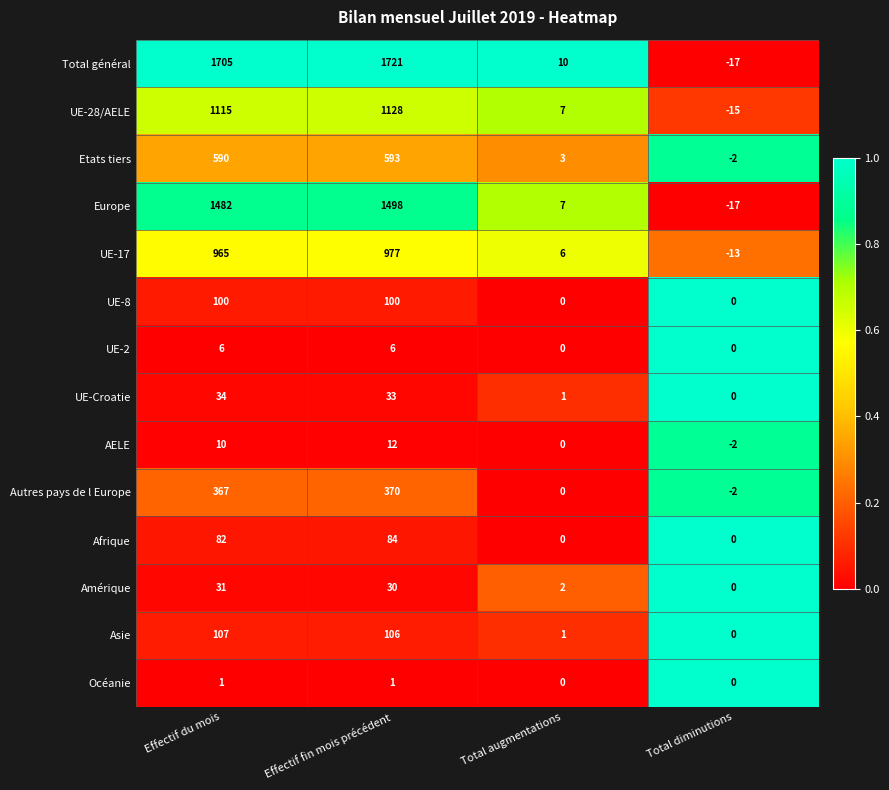

What is the sum of all Etats tiers values?

1184